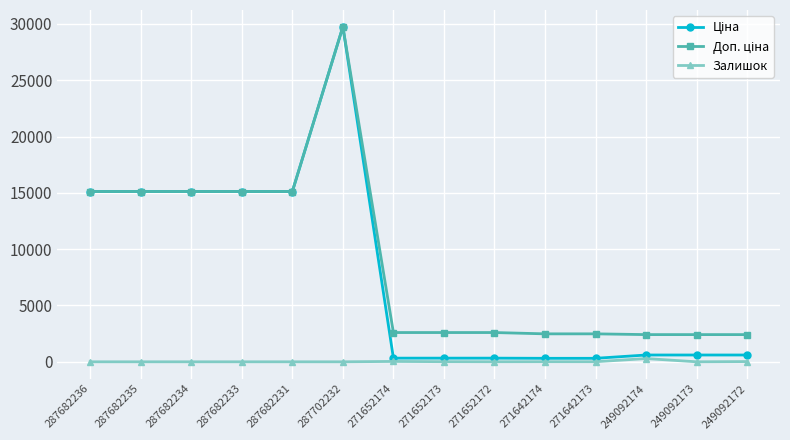

At which category is the sum across all series the highest?

287702232